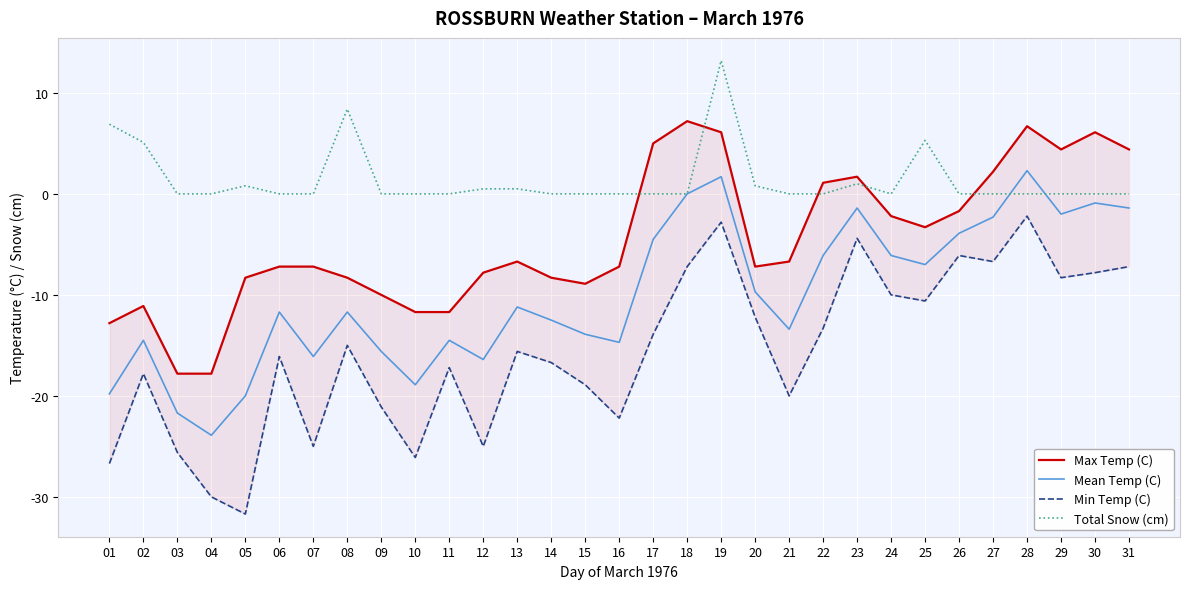

Is the value of Mean Temp (C) at 31 greater than the value of Min Temp (C) at 19?

Yes